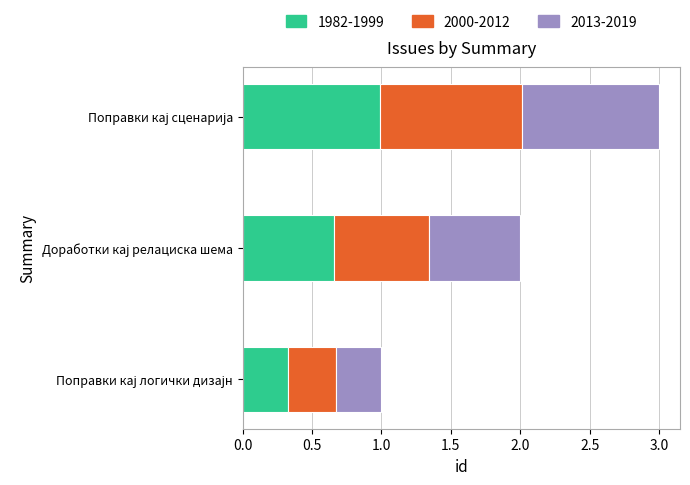

What is the maximum value for 1982-1999?

1.0